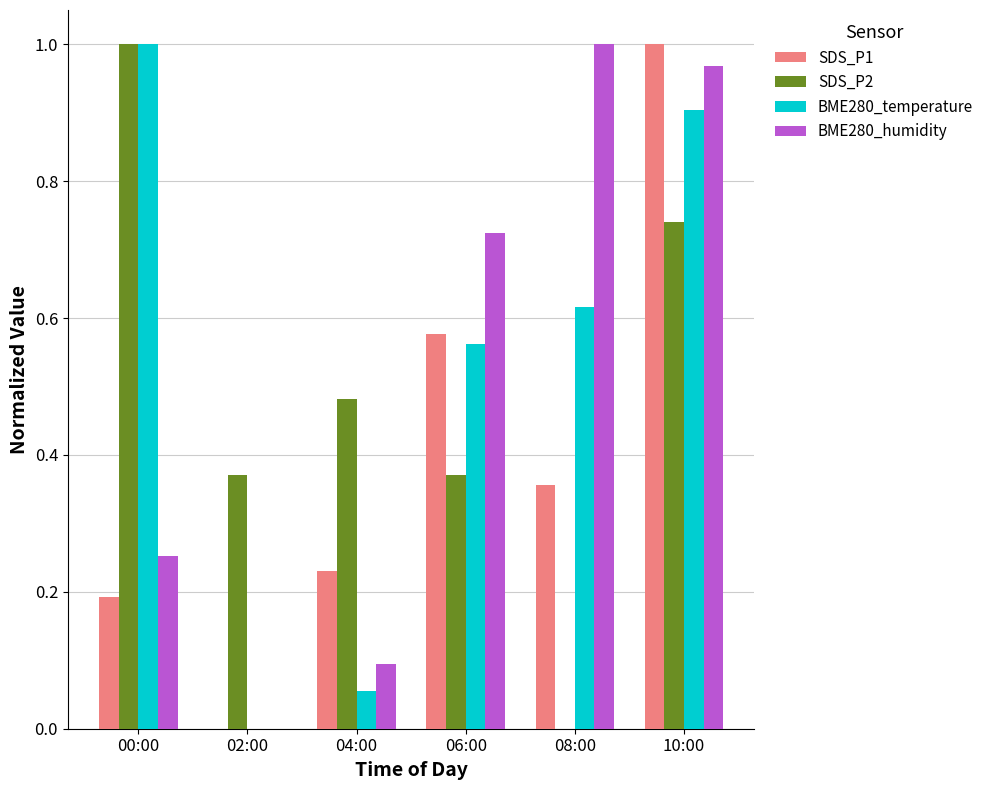

Which series changed the most between 02:00 and 08:00?

BME280_humidity